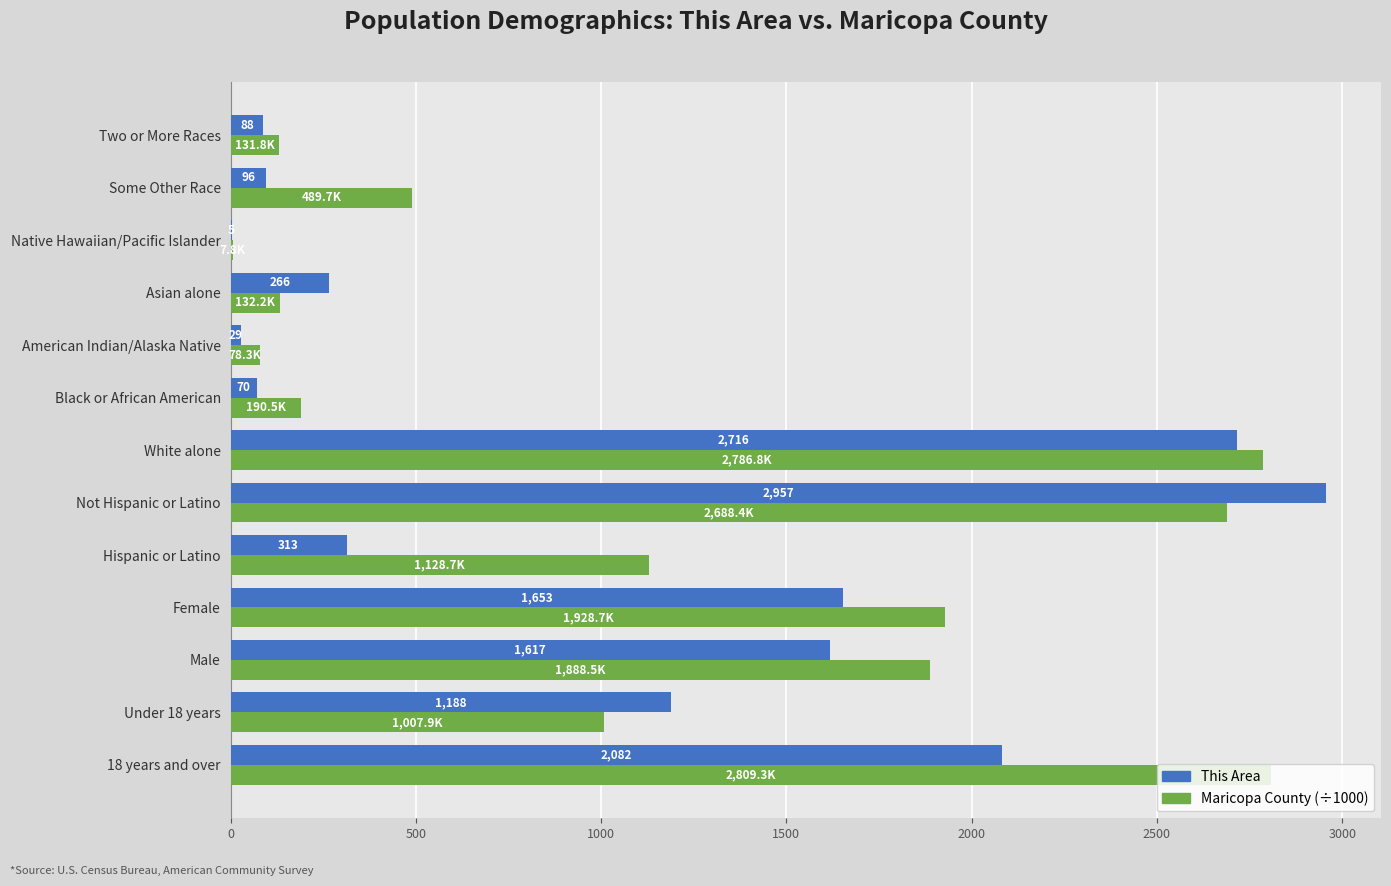

Is the value of Maricopa County (÷1000) at Asian alone greater than the value of This Area at Asian alone?

No